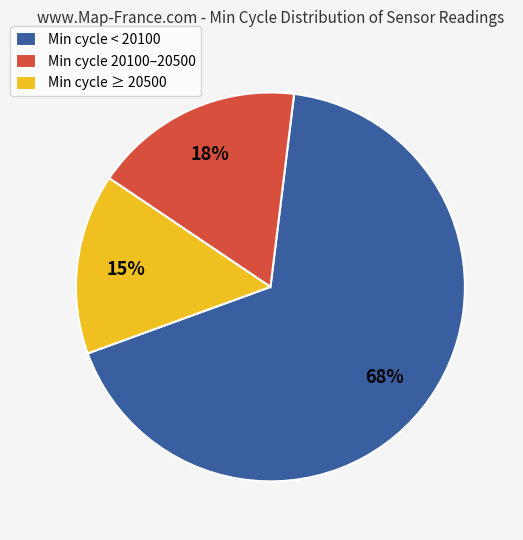

Do Min cycle 20100–20500 and Min cycle < 20100 together represent more than half of the pie?

Yes